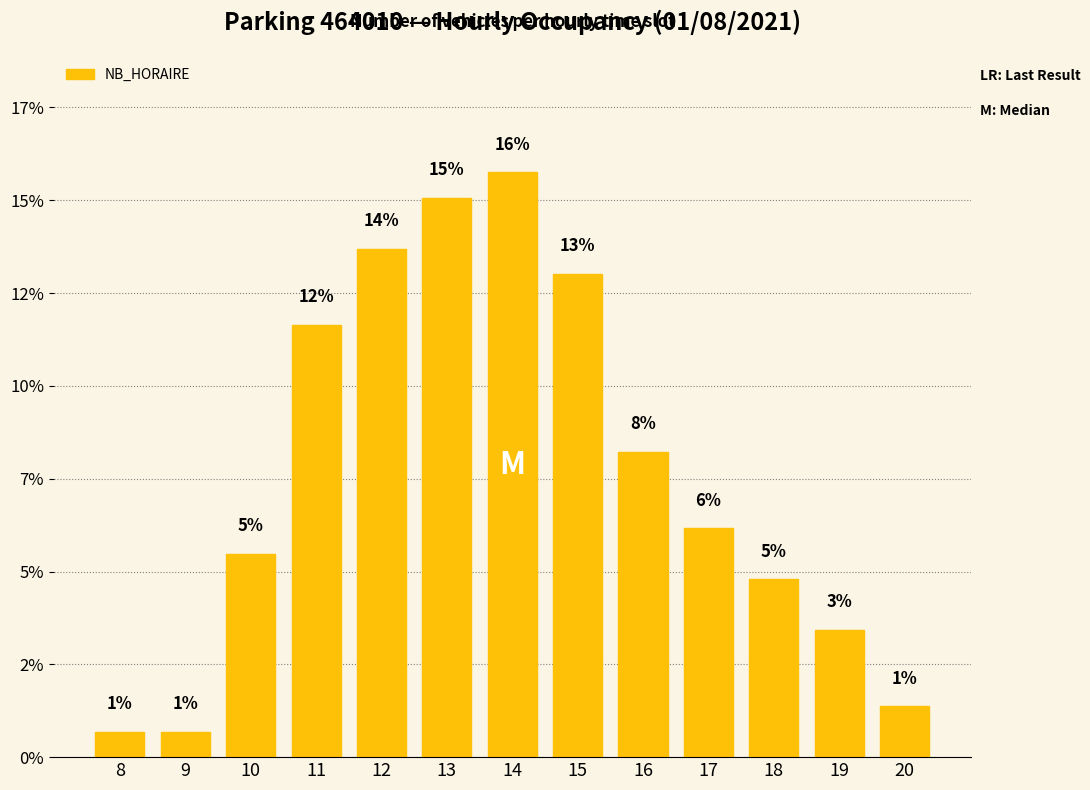

Does the chart contain any negative values?

No